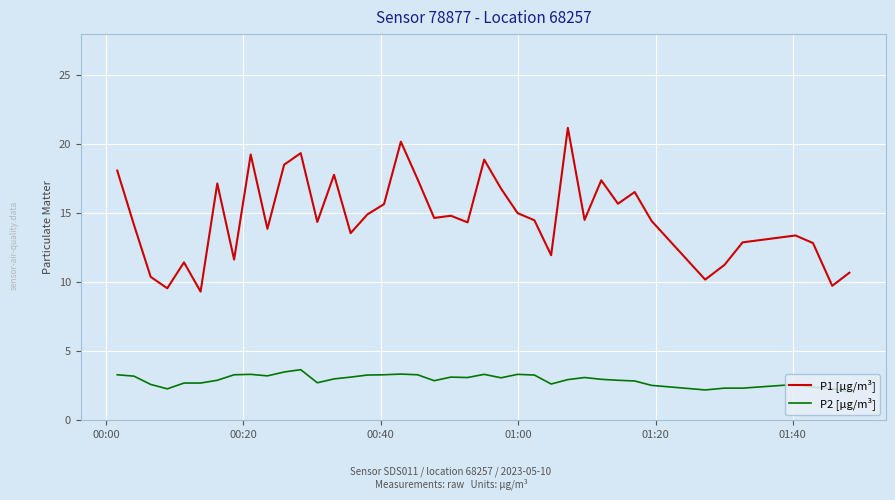

Which series has the largest range (max minus min)?

P1 [µg/m³]